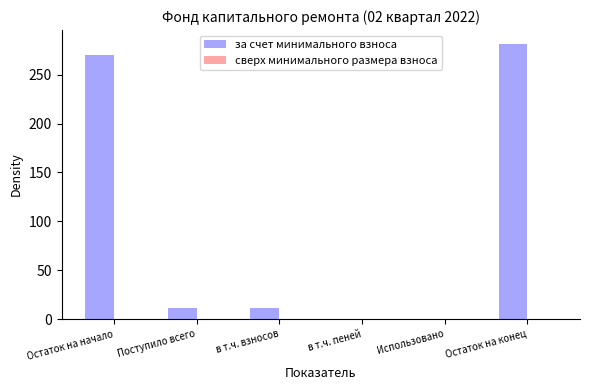

Which has a higher value, в т.ч. взносов or Остаток на начало?

Остаток на начало